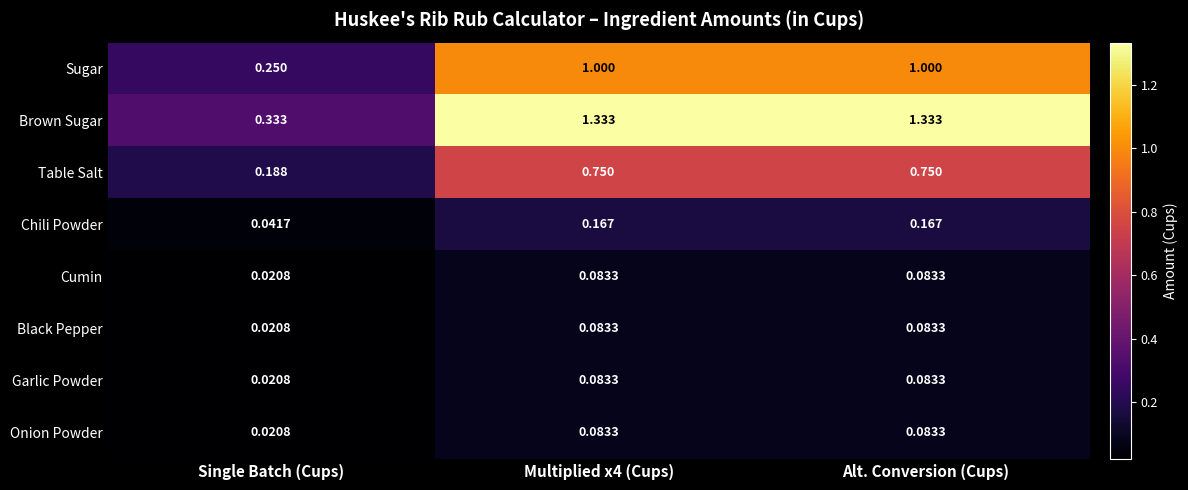

Where is Black Pepper nearest to the value 0?

Single Batch (Cups)